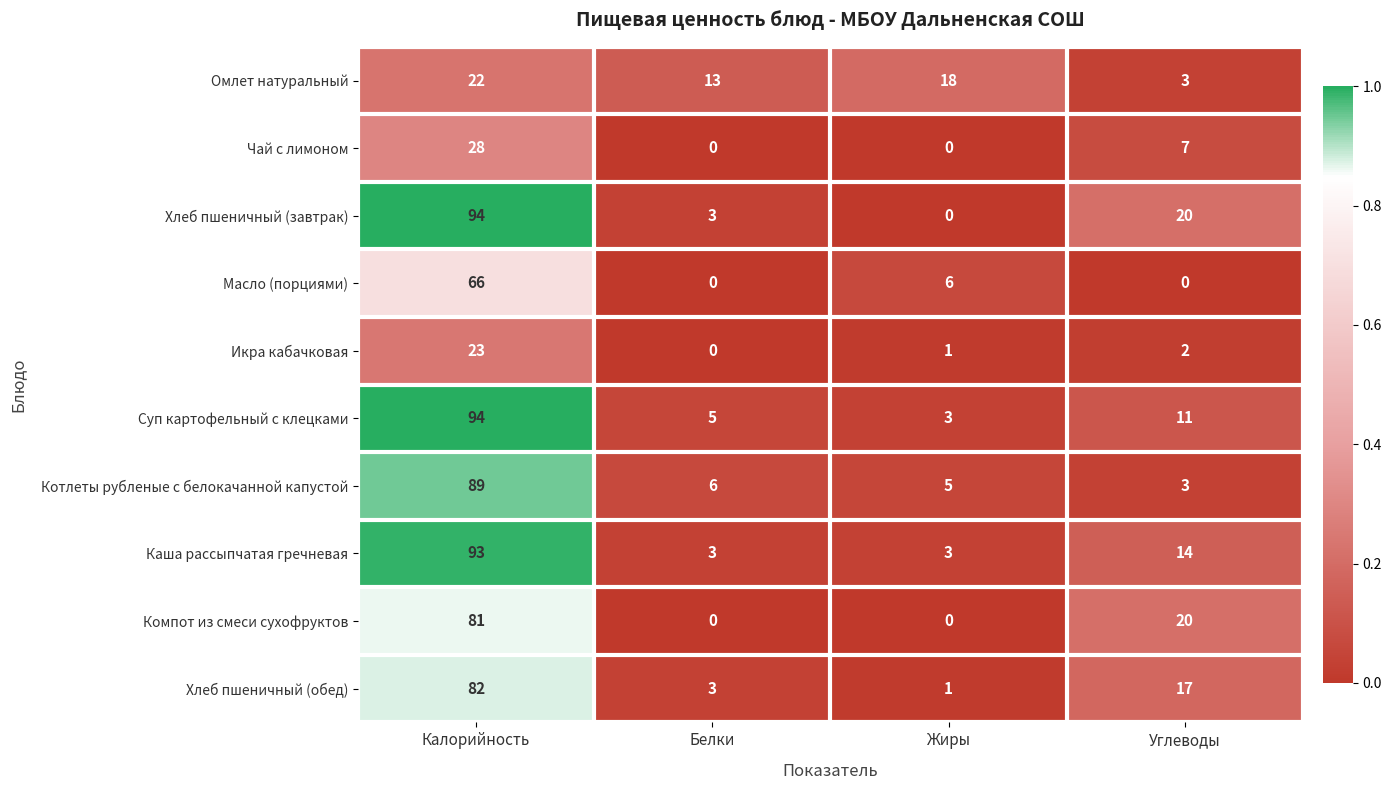

What is the sum of all Компот из смеси сухофруктов values?

101